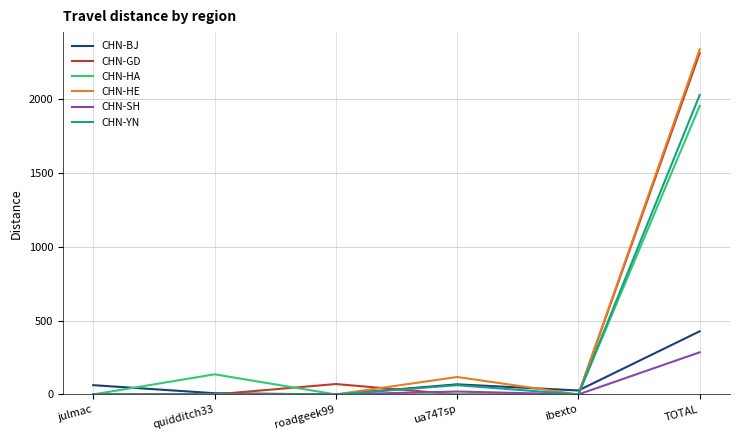

Which series has the widest spread of values?

CHN-HE